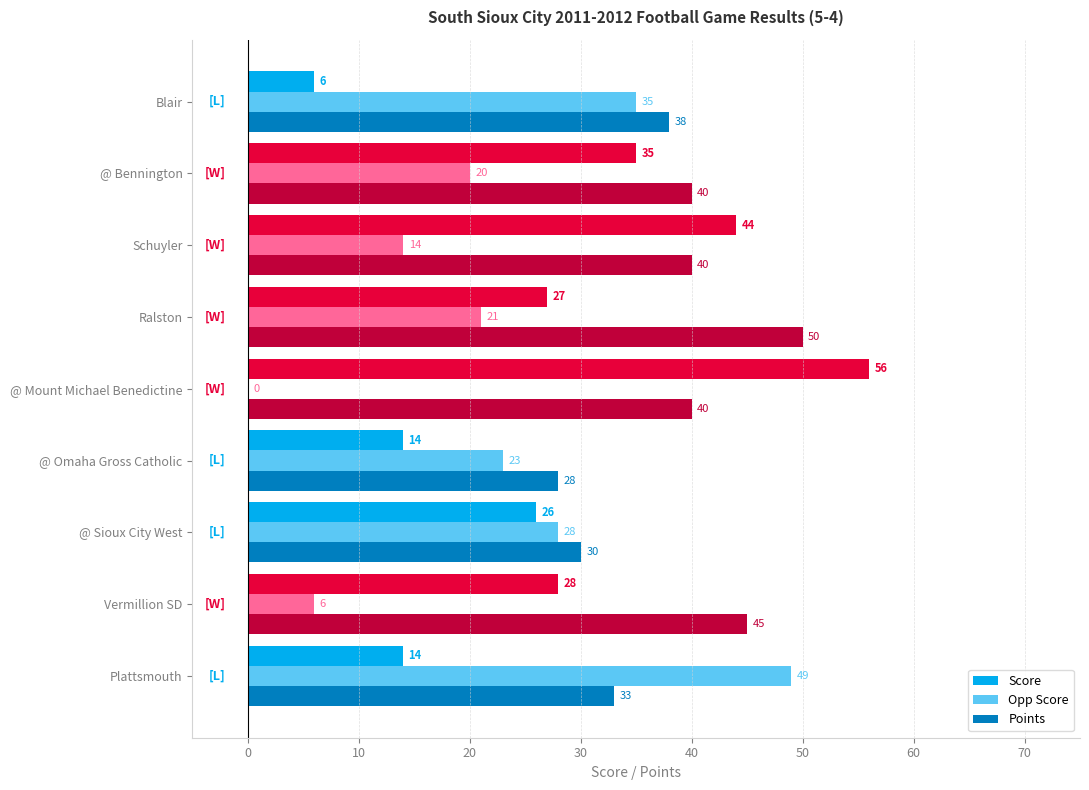

What is the sum of the Points values at @ Sioux City West and @ Mount Michael Benedictine?

70